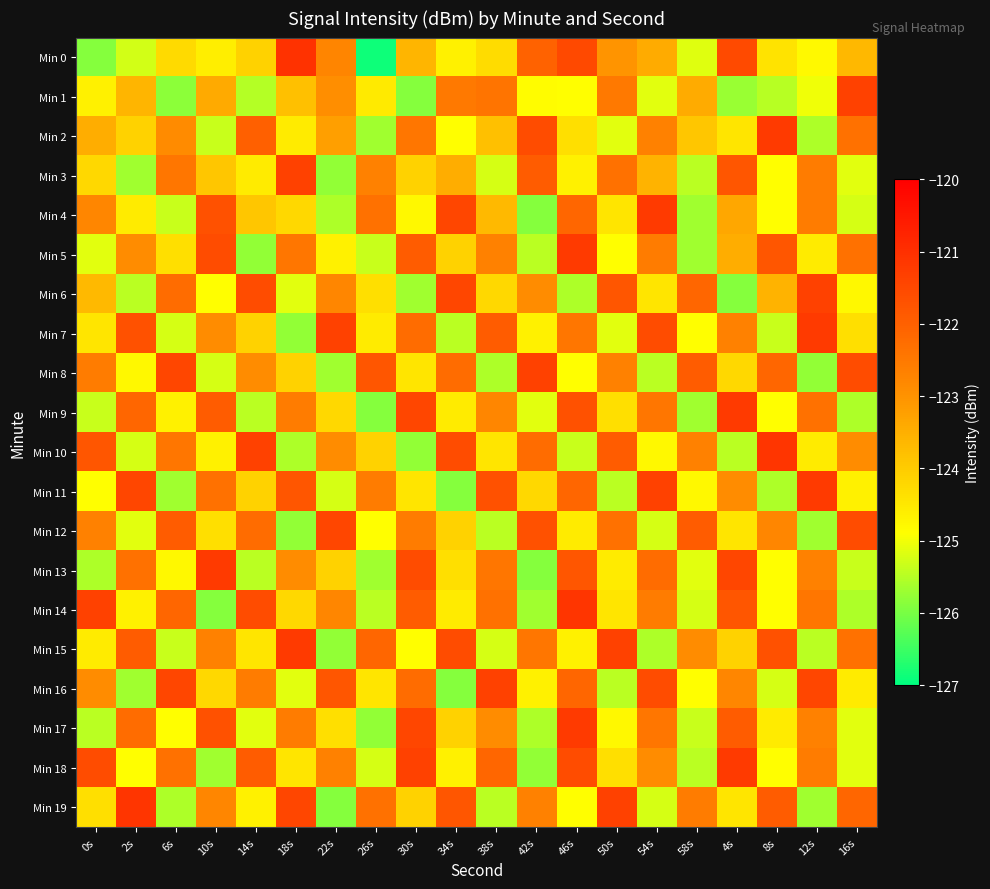

What is the difference between the highest and lowest values at 12s?

4.5